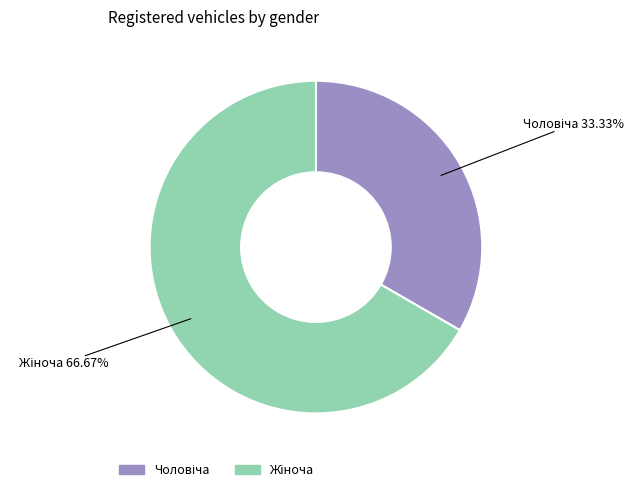

Is there a majority slice in this chart?

Yes